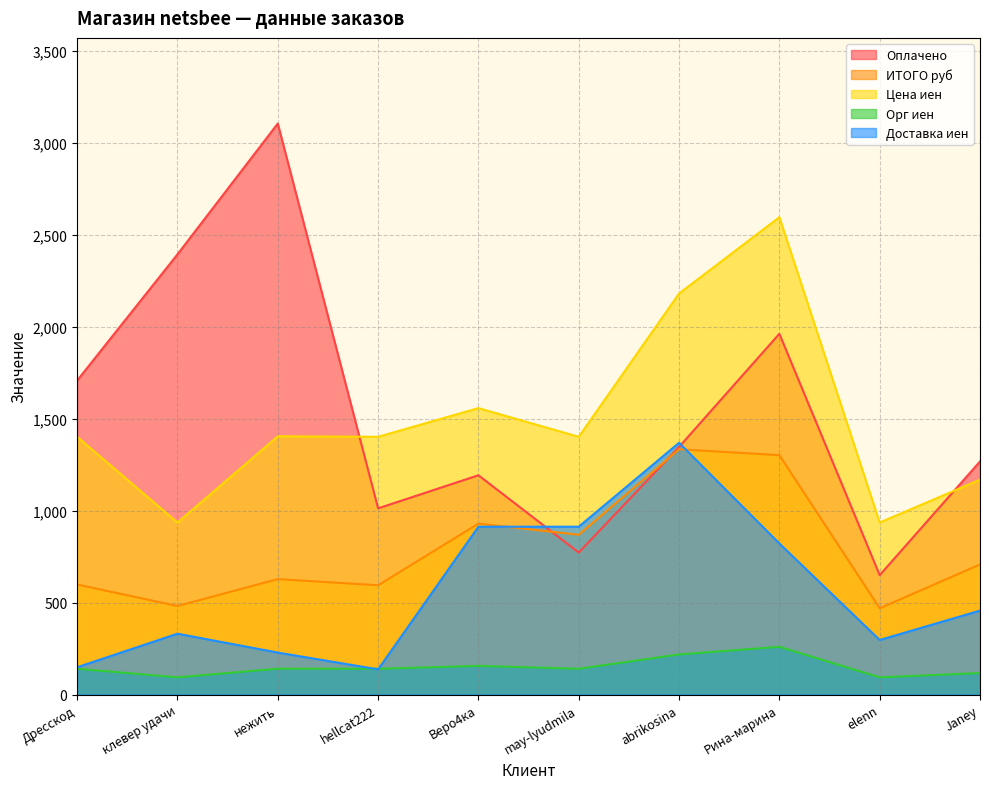

What is the approximate value of ИТОГО руб at Дресскод?

598.0